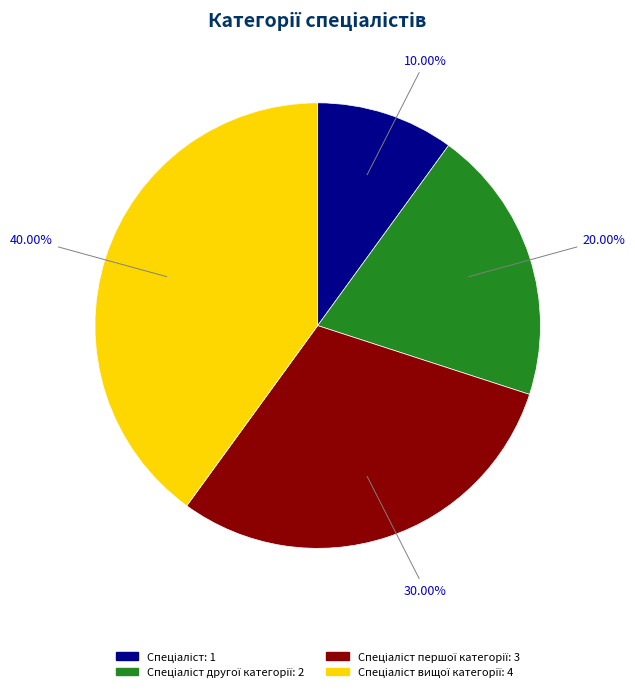

Is there a majority slice in this chart?

No